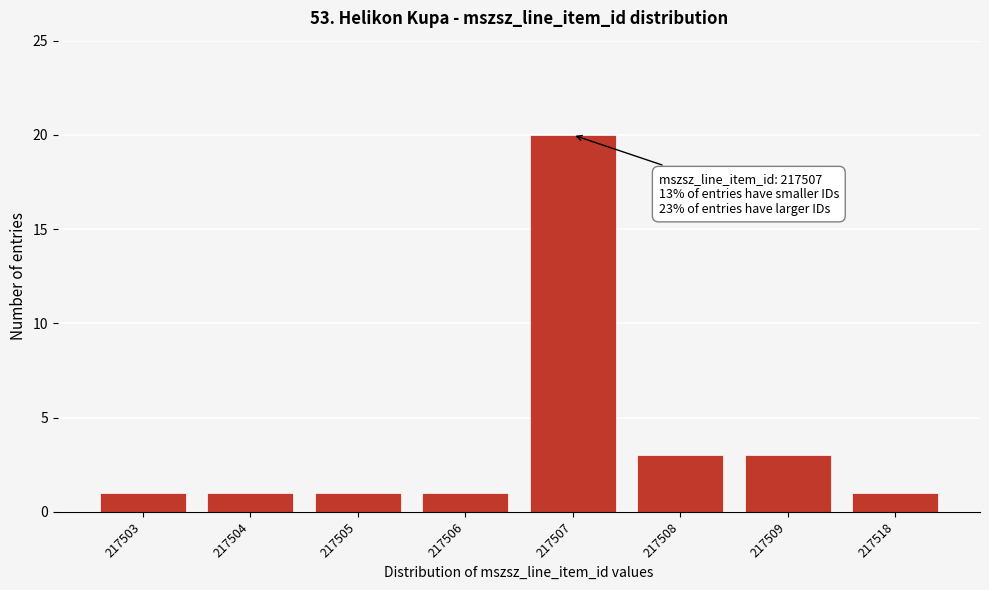

Reading left to right, what are all the values shown in this chart?

1	1	1	1	20	3	3	1